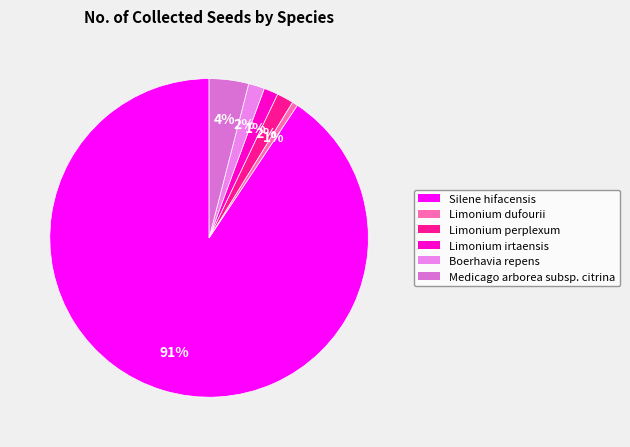

Rank the categories by value from highest to lowest.

Silene hifacensis, Medicago arborea subsp. citrina, Limonium perplexum, Boerhavia repens, Limonium irtaensis, Limonium dufourii